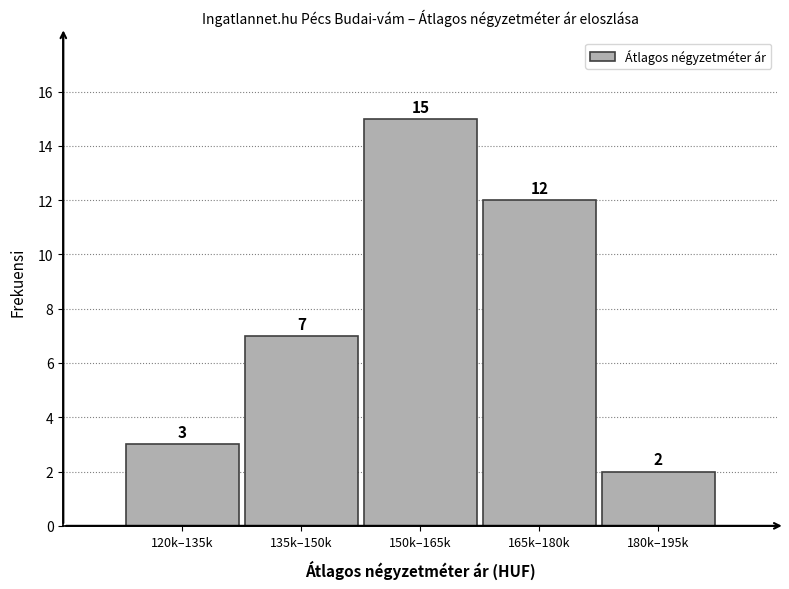

Reading right to left, list all the values displayed in this chart.

2	12	15	7	3